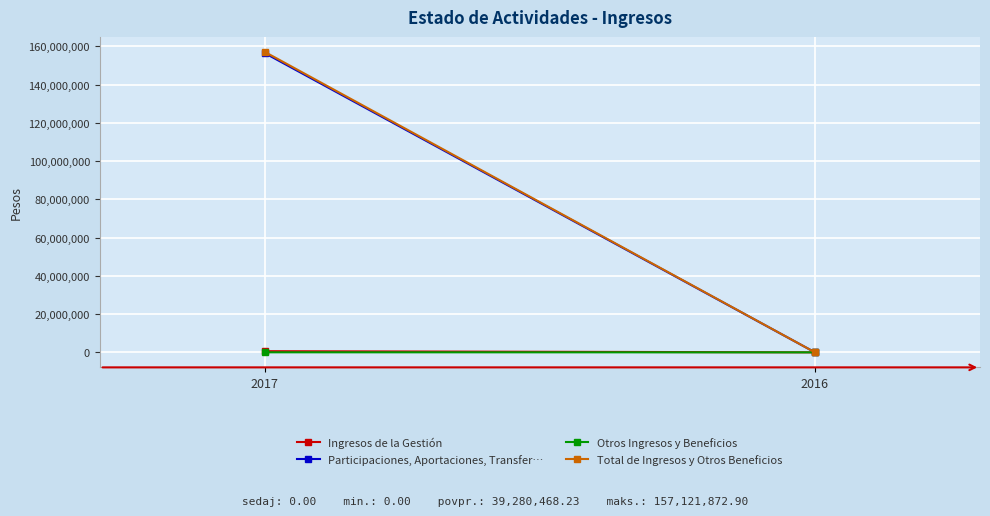

At 2017, list the series in order from largest to smallest.

Total de Ingresos y Otros Beneficios, Participaciones, Aportaciones, Transfer…, Ingresos de la Gestión, Otros Ingresos y Beneficios